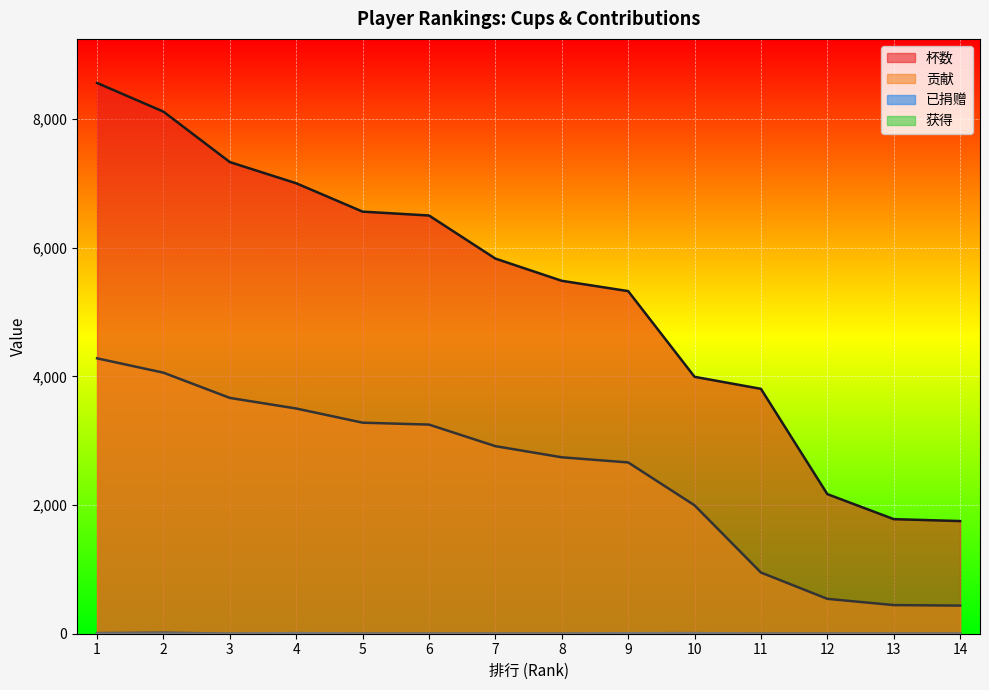

Which series has the largest total across all categories?

杯数